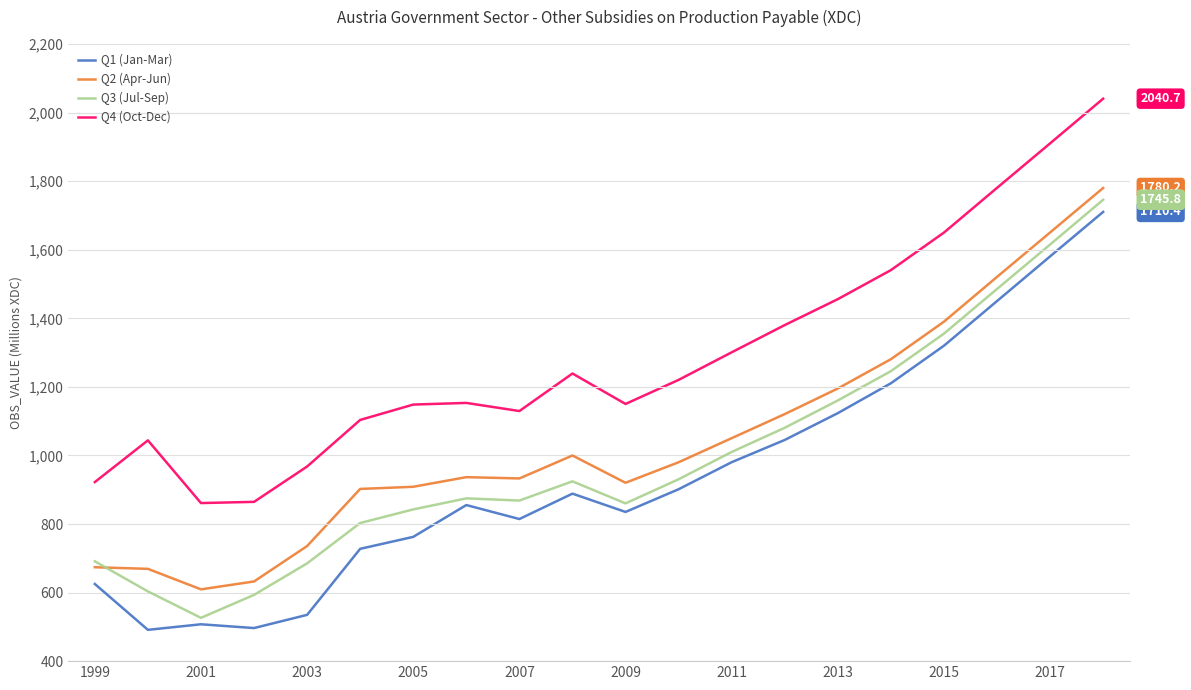

What is the maximum value shown in the chart?

2040.7